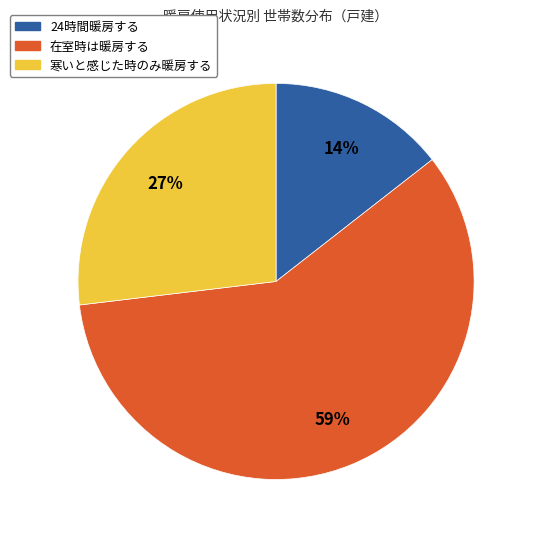

What is the ratio of the value at 24時間暖房する to the value at 寒いと感じた時のみ暖房する?

0.5